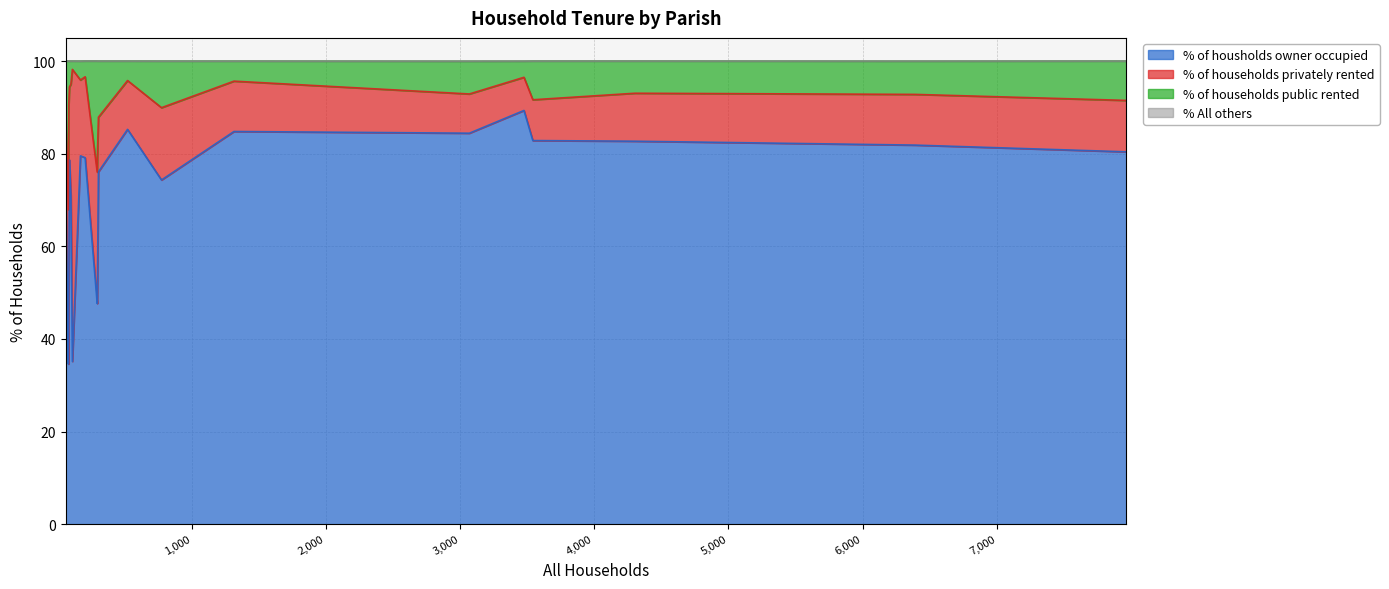

True or false: % of households public rented and % of housholds owner occupied intersect in this chart.

False